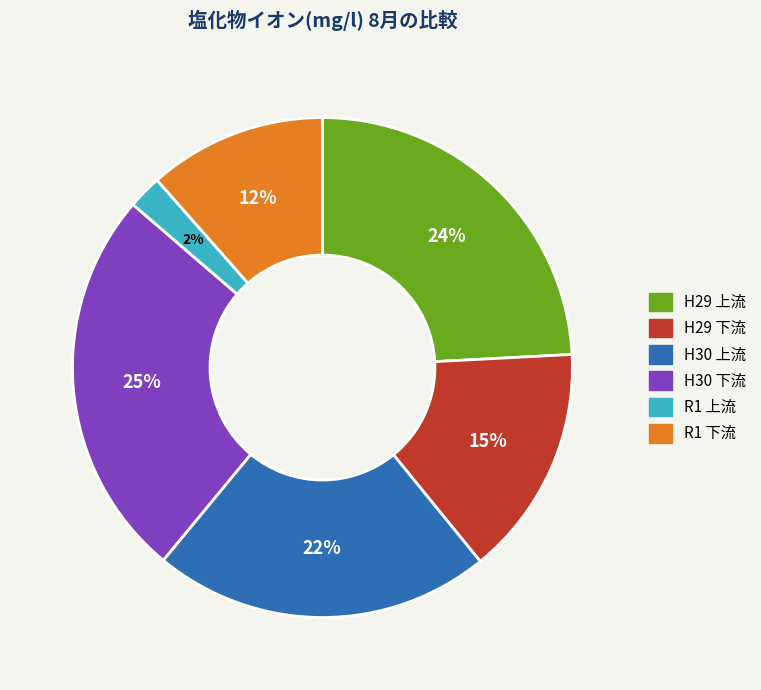

Is there any slice that represents more than half of the pie?

No